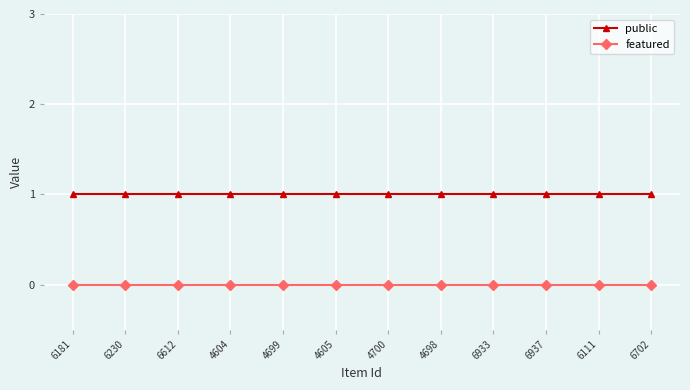

What are all the series names shown in the legend?

public, featured